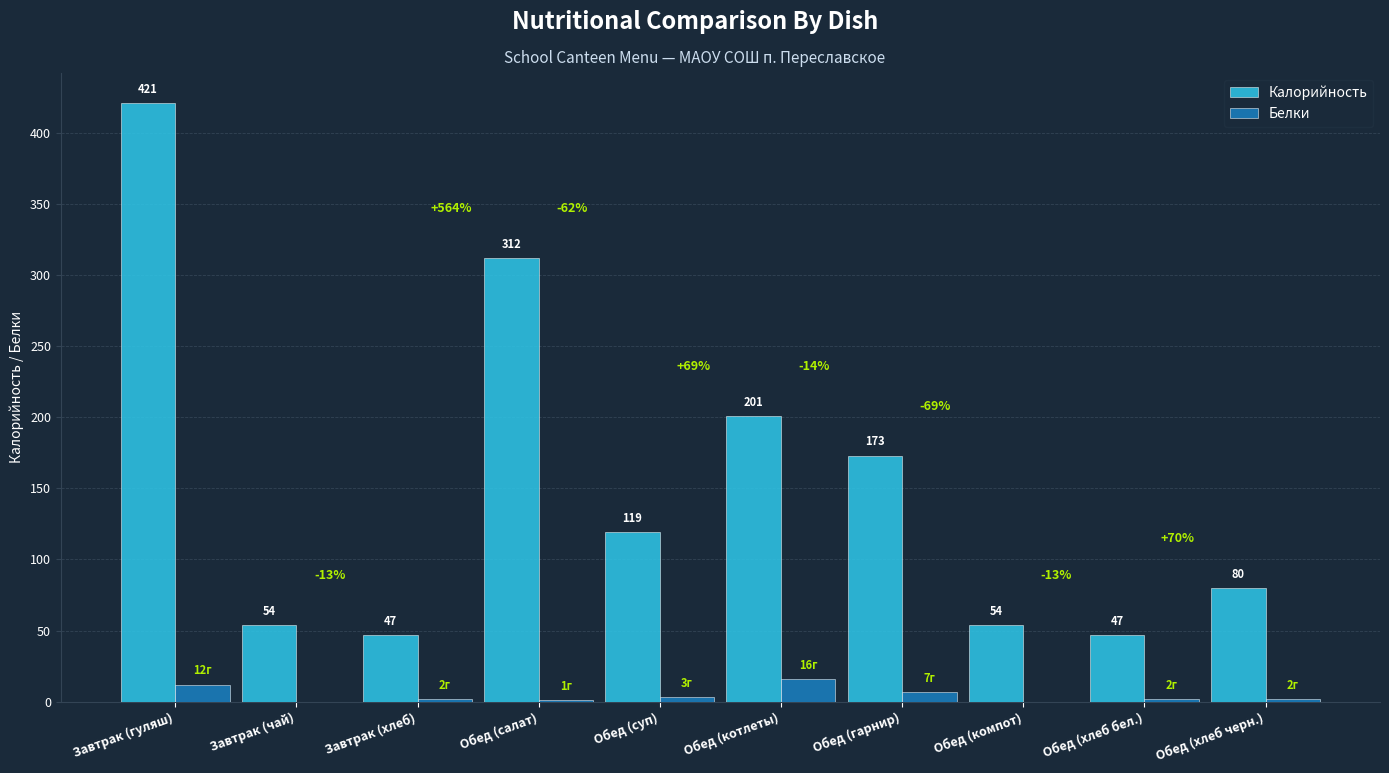

What is the sum of all Белки values?

45